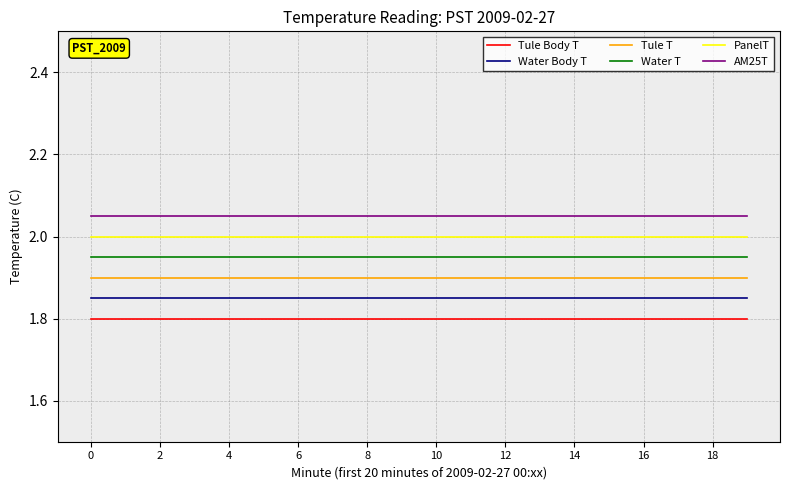

True or false: Tule T and PanelT cross at least once.

False